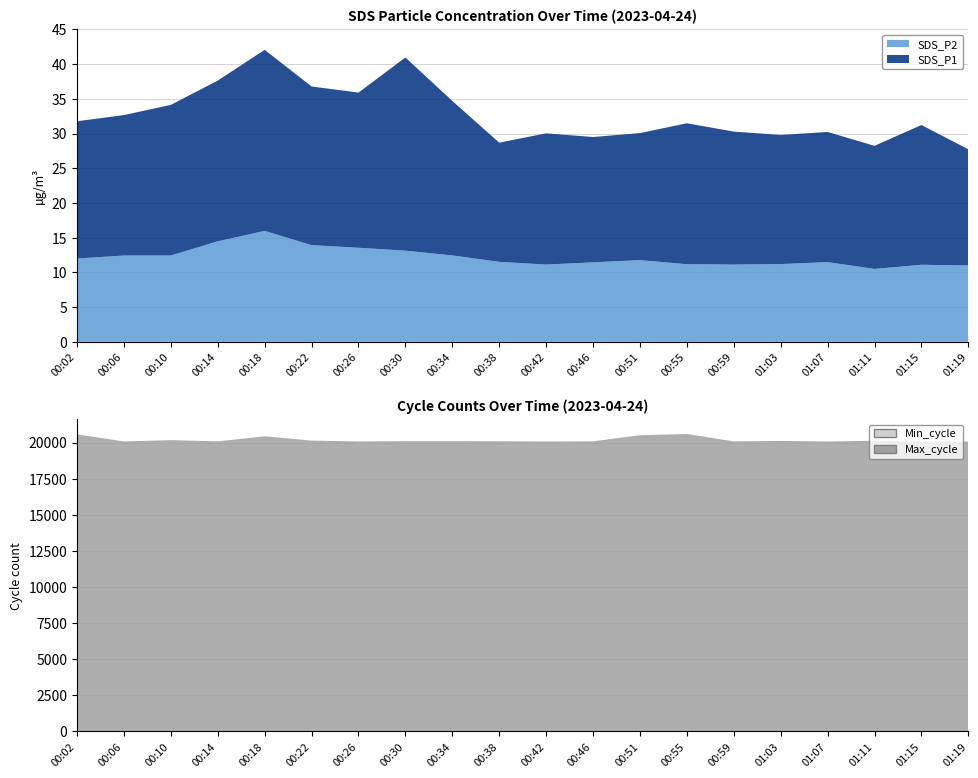

Reading left to right, list all the values displayed in this chart.

SDS_P1: 19.8	20.2	21.7	23.1	26.1	22.9	22.4	27.8	22.2	17.2	18.9	18.1	18.3	20.3	19.1	18.6	18.8	17.7	20.1	16.7
SDS_P2: 12.0	12.4	12.4	14.5	16.0	13.9	13.6	13.1	12.4	11.5	11.1	11.4	11.8	11.2	11.1	11.2	11.5	10.5	11.1	11.0
Min_cycle: 28.0	28.0	28.0	28.0	28.0	28.0	28.0	28.0	28.0	28.0	28.0	28.0	28.0	28.0	28.0	28.0	28.0	28.0	28.0	28.0
Max_cycle: 20540.0	20053.0	20143.0	20060.0	20408.0	20110.0	20052.0	20072.0	20073.0	20065.0	20049.0	20060.0	20483.0	20569.0	20057.0	20089.0	20049.0	20102.0	20056.0	20049.0